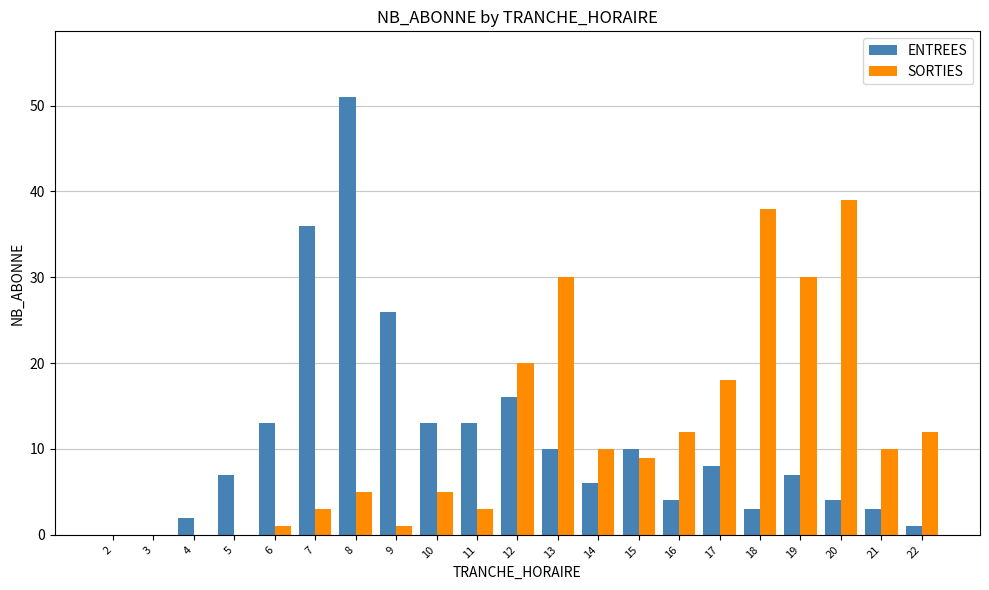

At which category is the sum across all series the highest?

8